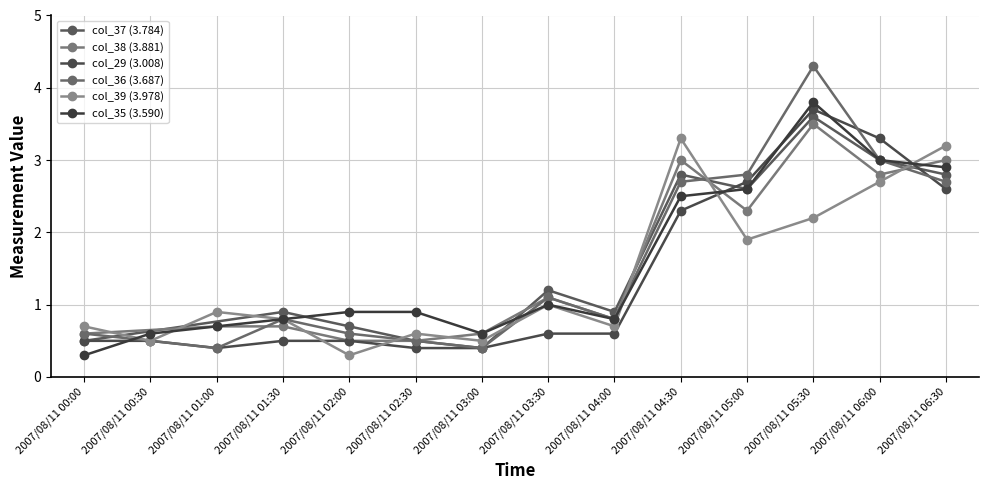

How many intersections are there between col_35 (3.590) and col_29 (3.008)?

5